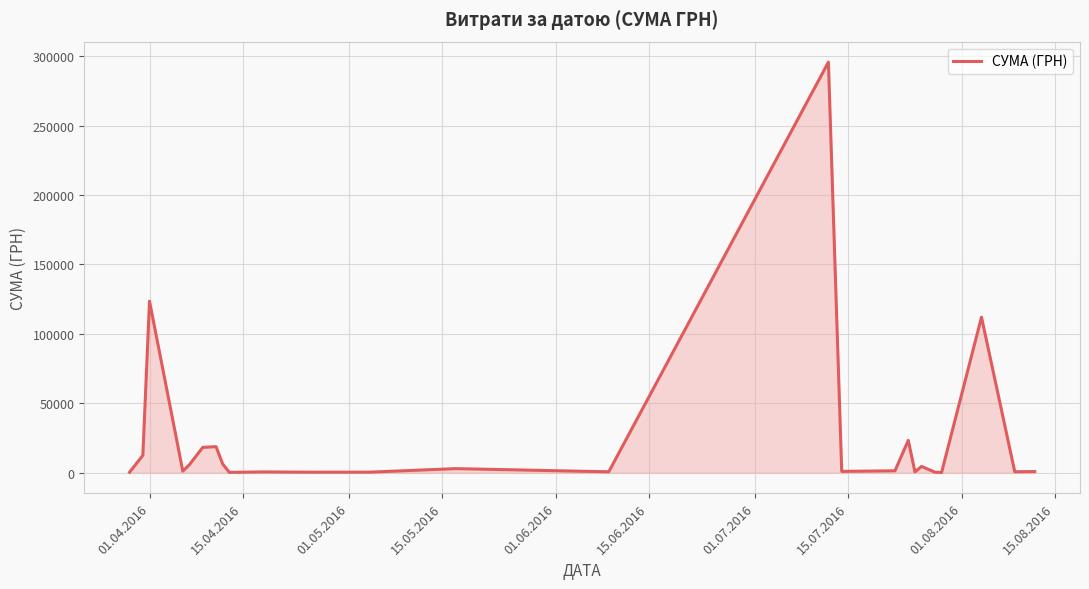

How many lines are shown in the chart?

1